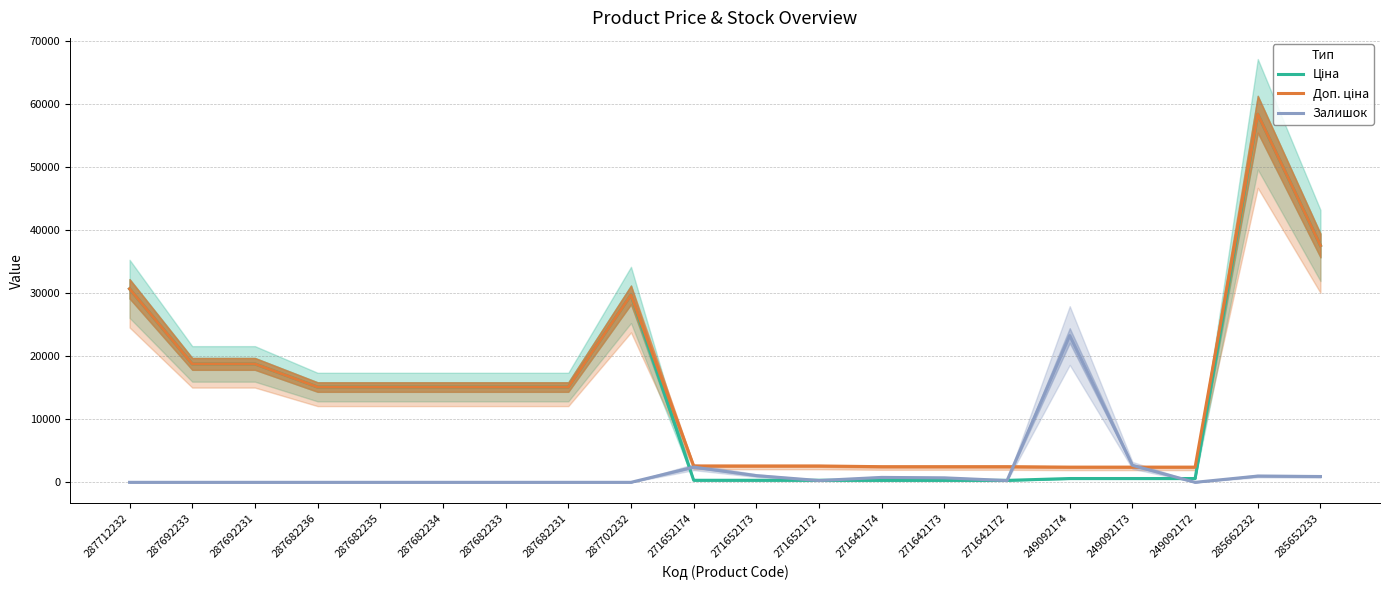

At which category does the chart reach its peak across all series?

285662232